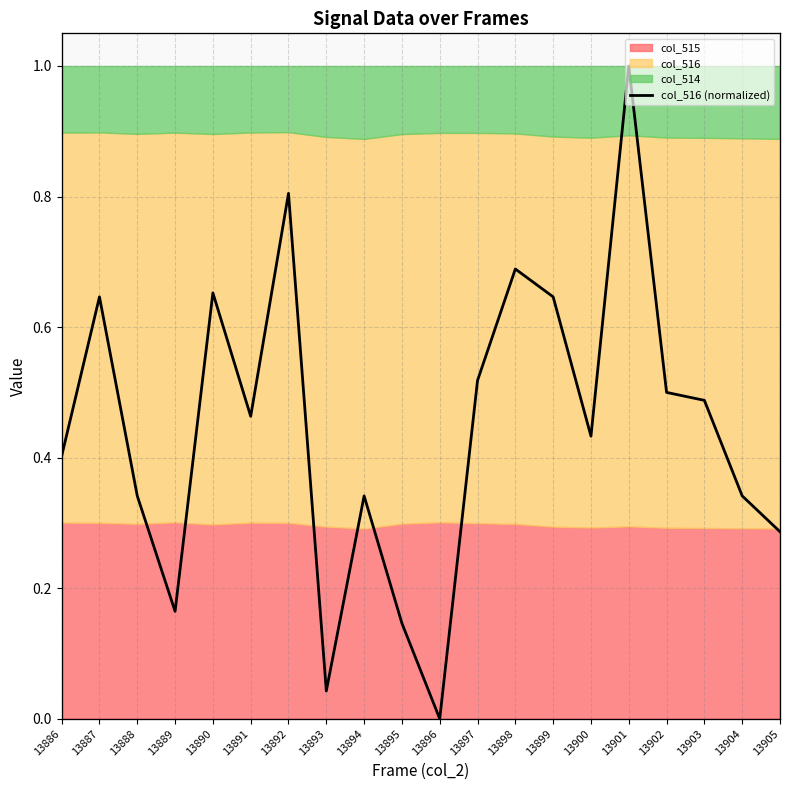

What is the value of the 16th point from the left?

1.0